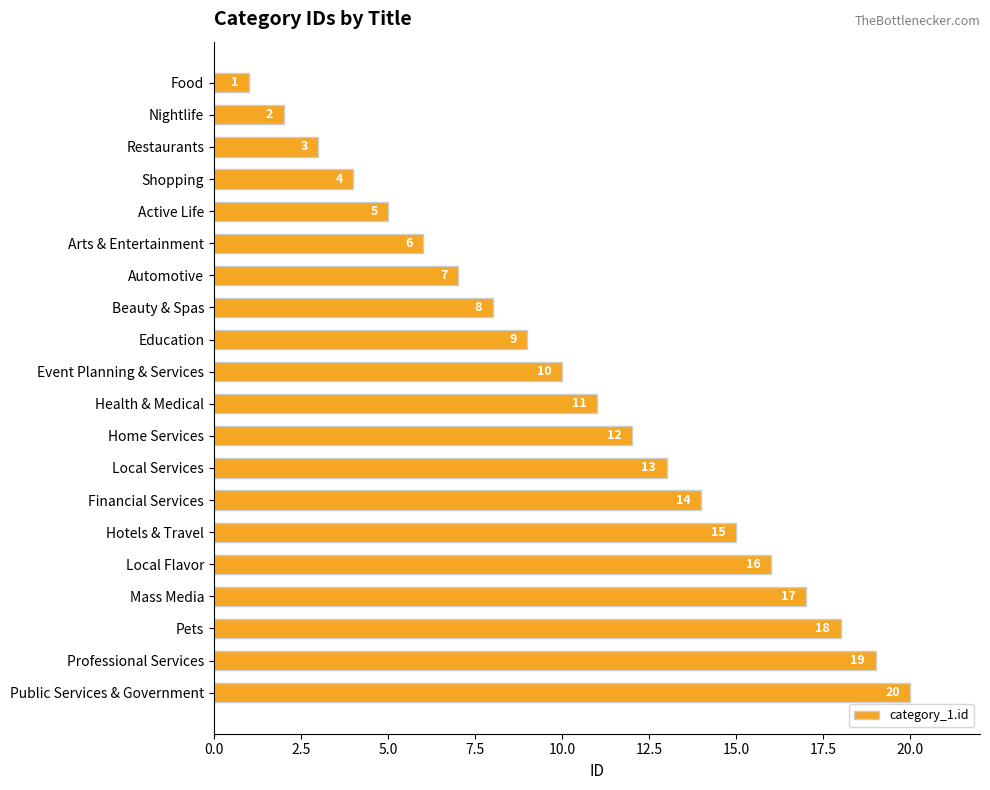

List the labels in order of value, largest first.

Public Services & Government, Professional Services, Pets, Mass Media, Local Flavor, Hotels & Travel, Financial Services, Local Services, Home Services, Health & Medical, Event Planning & Services, Education, Beauty & Spas, Automotive, Arts & Entertainment, Active Life, Shopping, Restaurants, Nightlife, Food